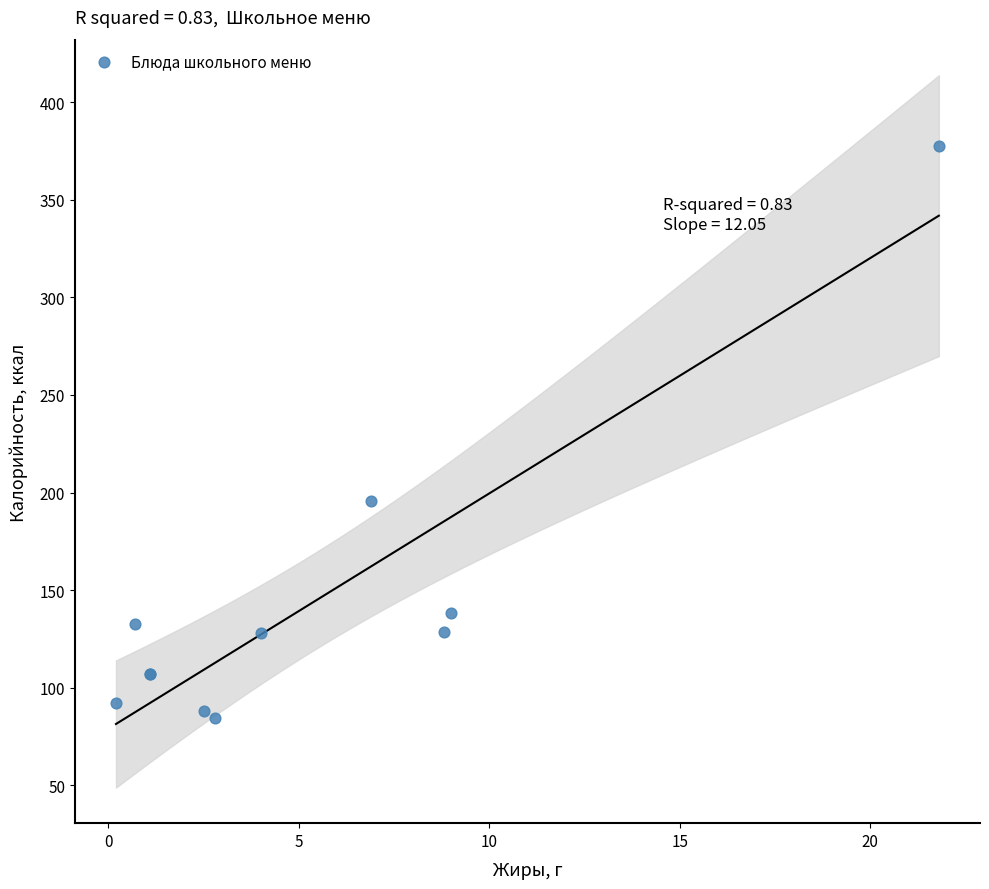

What Y value in the scatter plot is closest to 230?

195.6